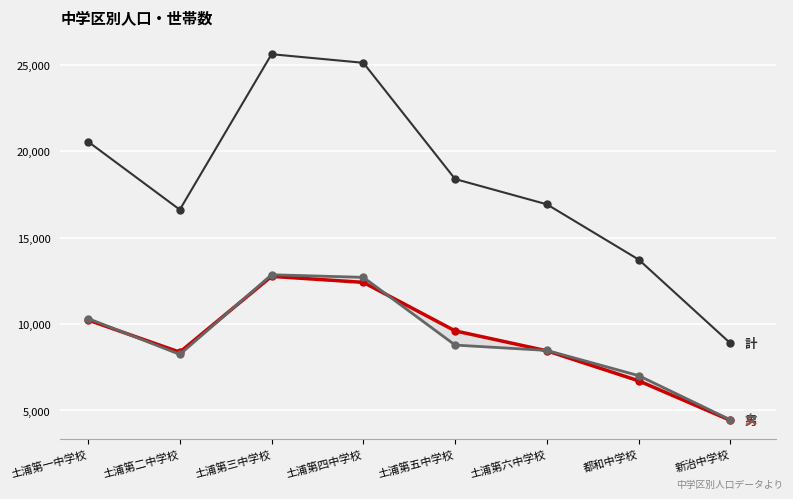

What is the smallest value displayed?

4429